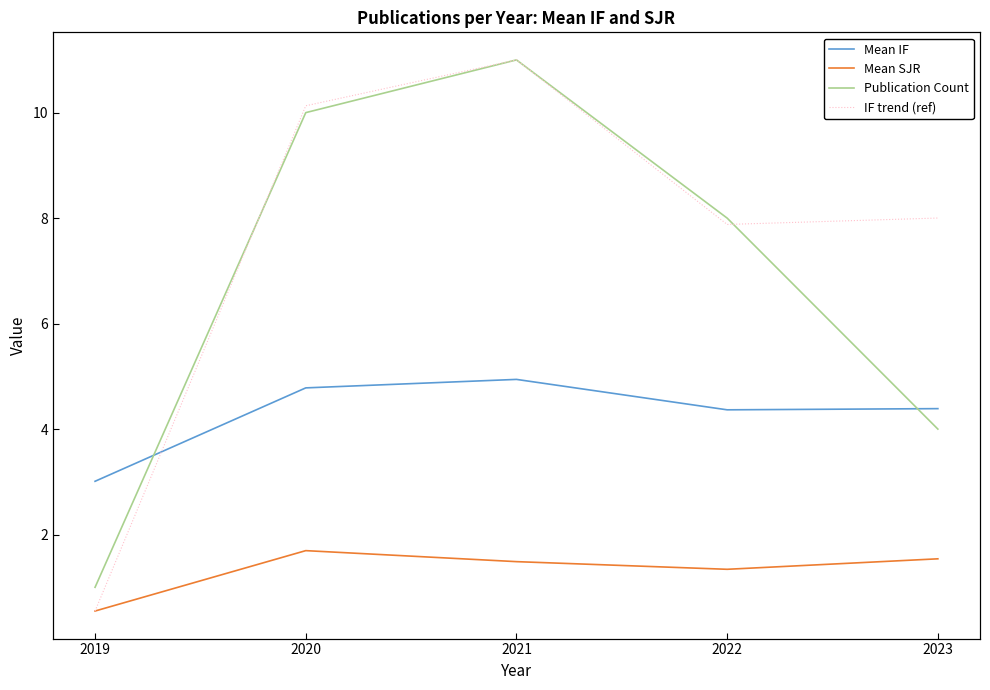

What is the value of the Mean SJR point at the 2nd from the left?

1.7